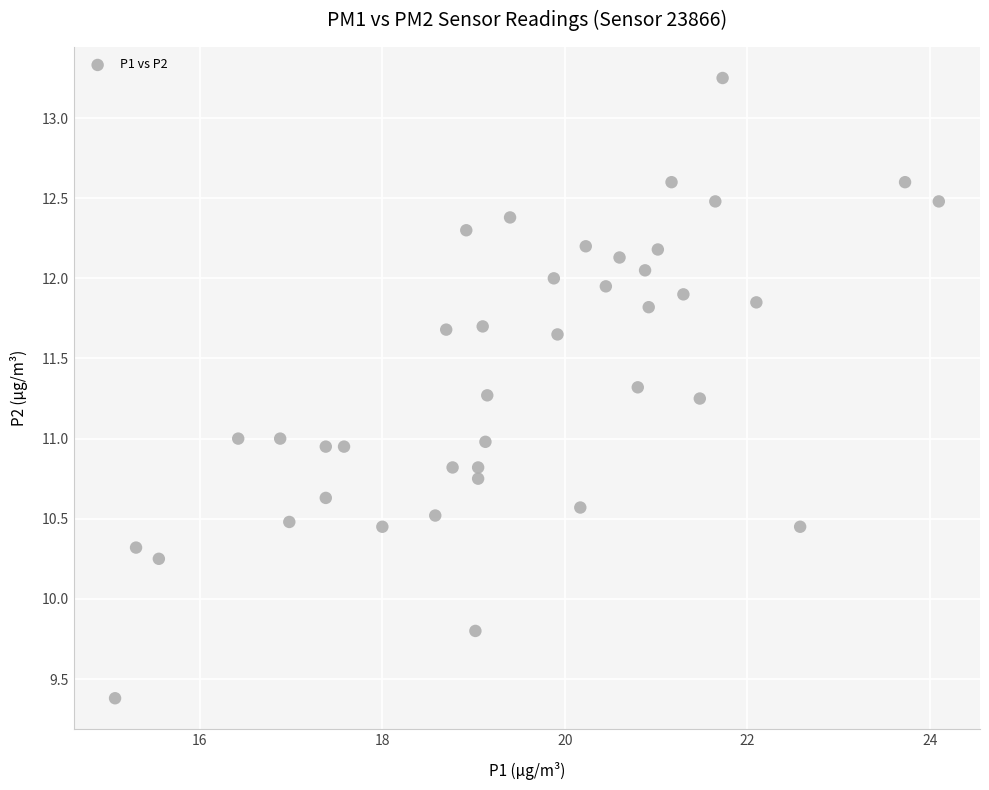

What is the range of X values (max minus min)?

9.0